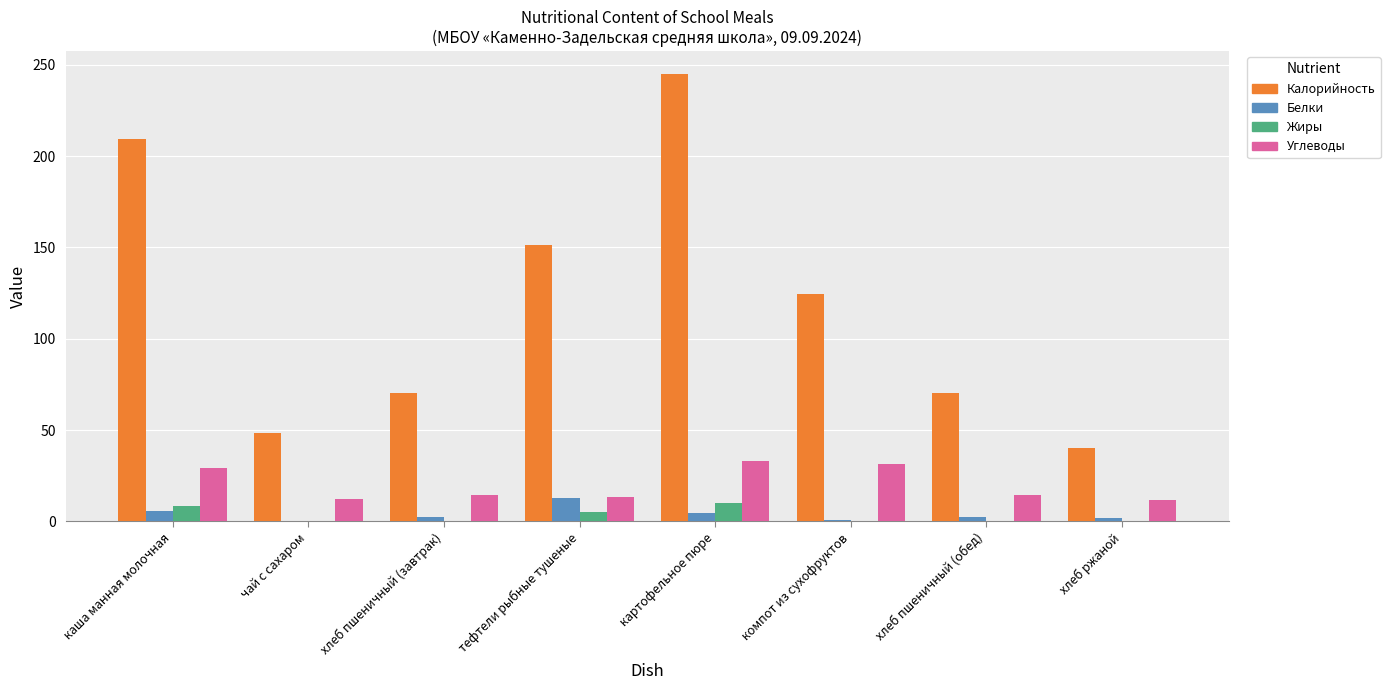

Between чай с сахаром and хлеб пшеничный (завтрак), which series saw the biggest shift?

Калорийность